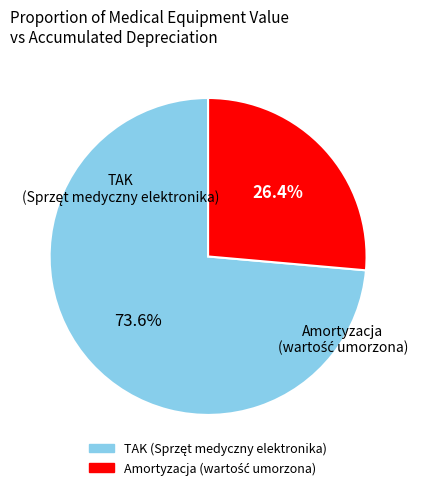

Is there a majority slice in this chart?

Yes